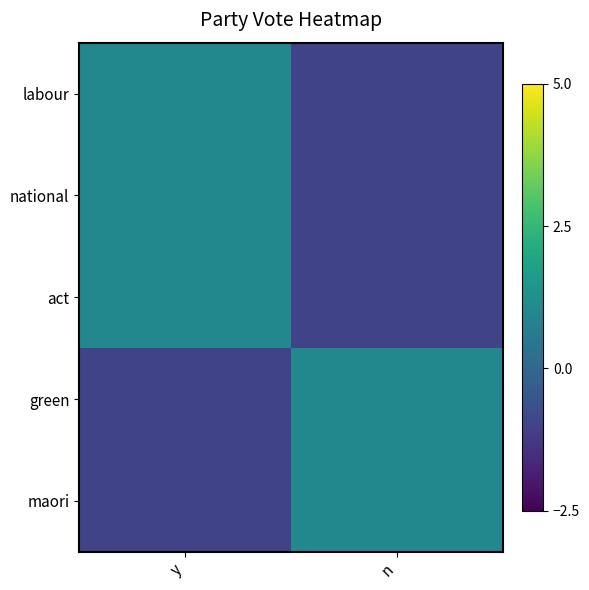

Reading left to right, list all the values displayed in this chart.

labour: y=1	n=-1
national: y=1	n=-1
act: y=1	n=-1
green: y=-1	n=1
maori: y=-1	n=1